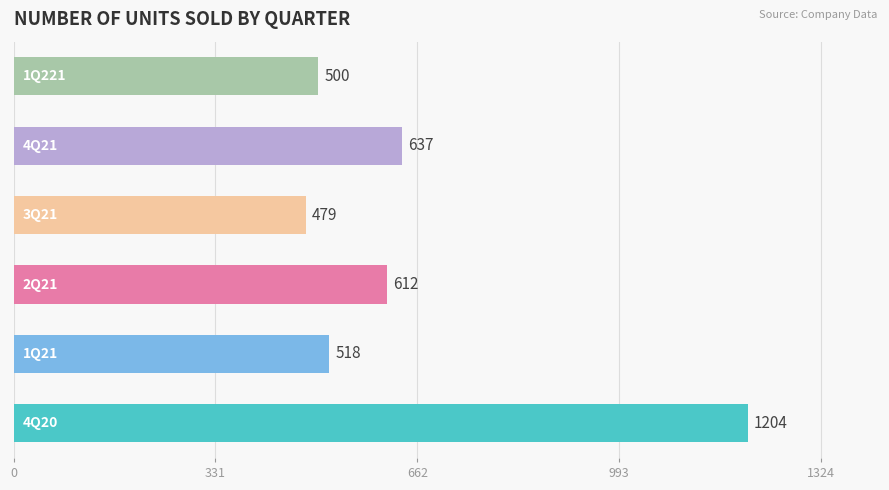

Are the bars grouped side by side (vs. stacked)?

No